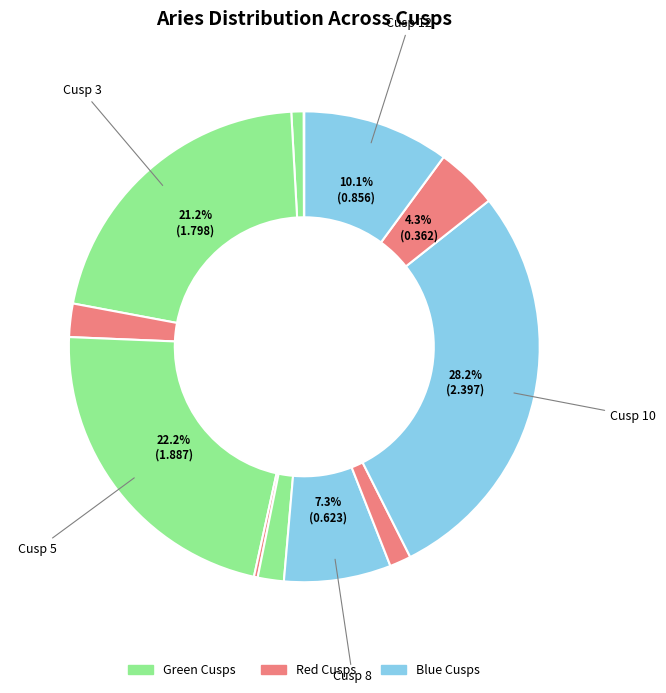

How many slices are in this pie chart?

12